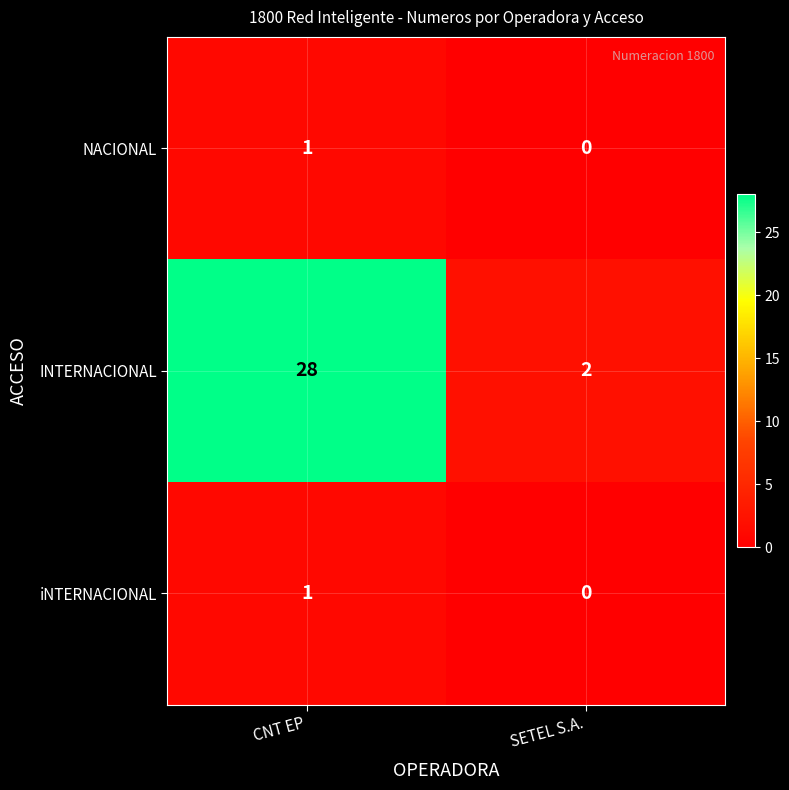

Where is iNTERNACIONAL nearest to the value 0?

SETEL S.A.